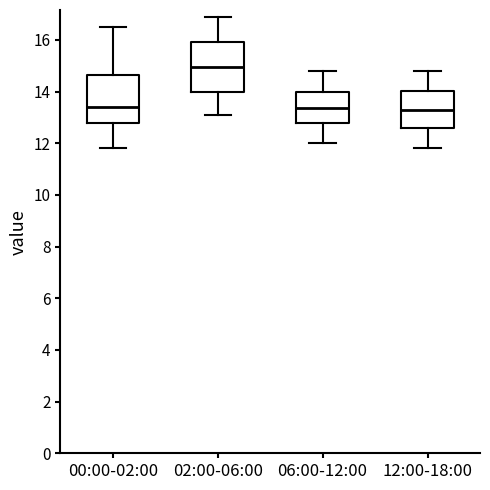

Which box has the highest median line?

02:00-06:00